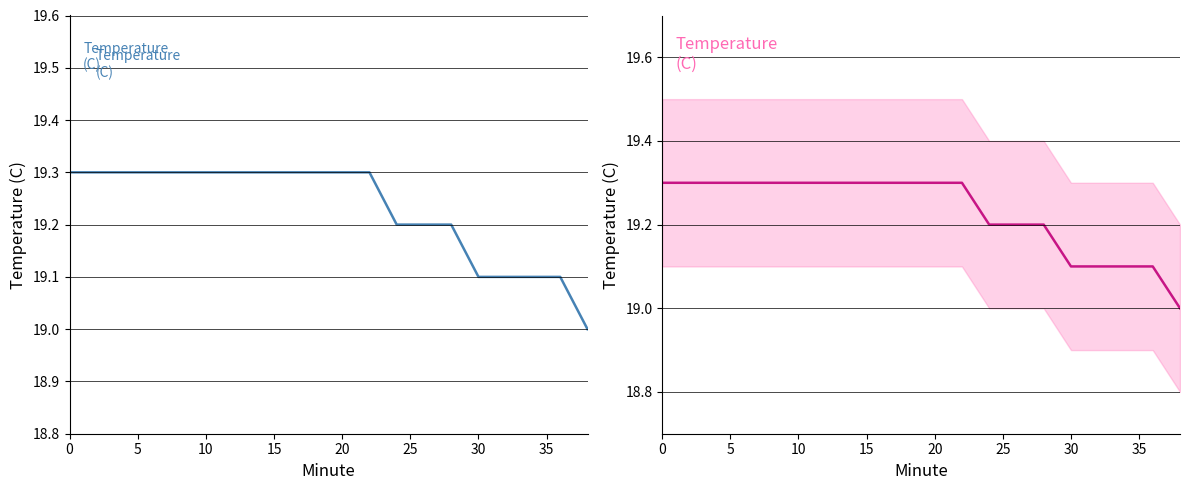

Count the number of categories in the chart.

20